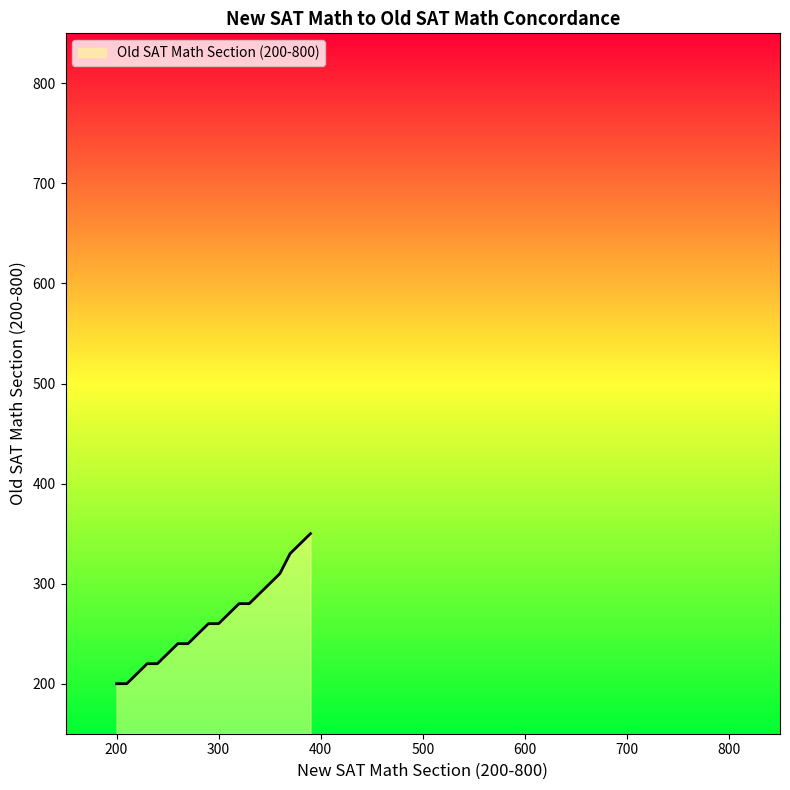

What is the sum of all values?

5280